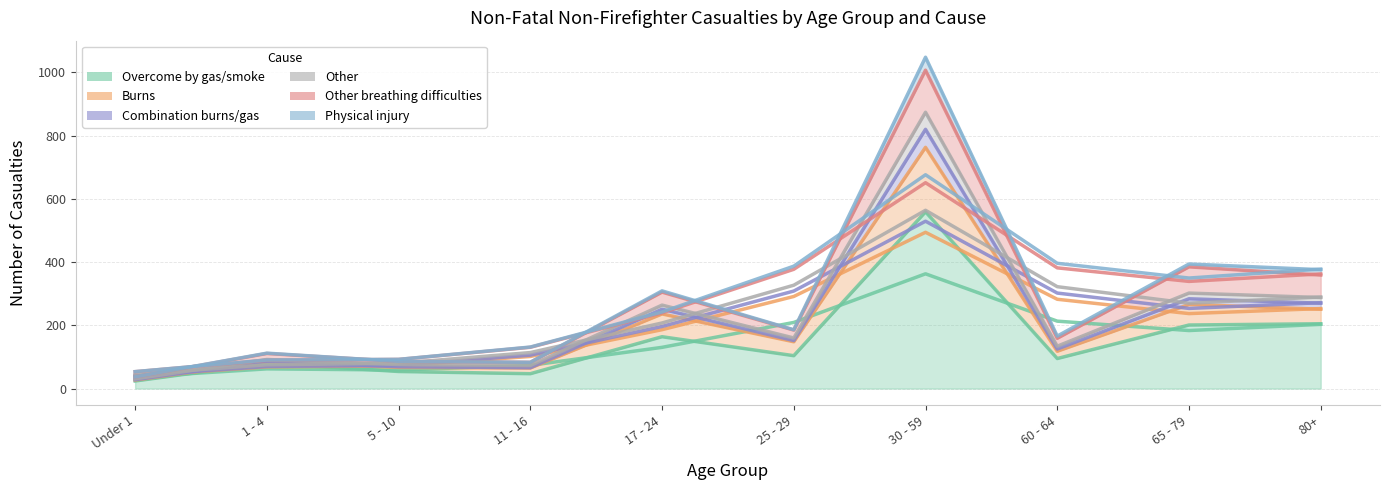

What is the average value of the Other series?

229